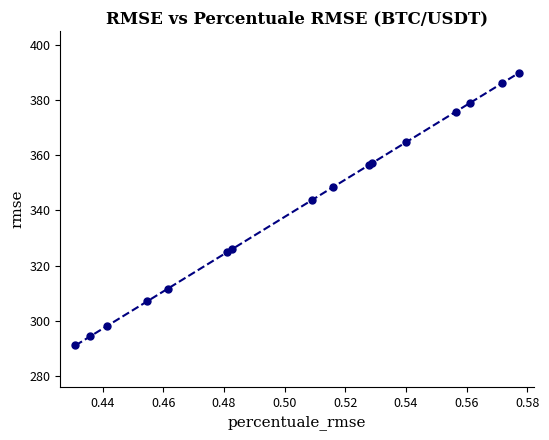

True or false: there are more than 2 points higher than both neighbors.

False